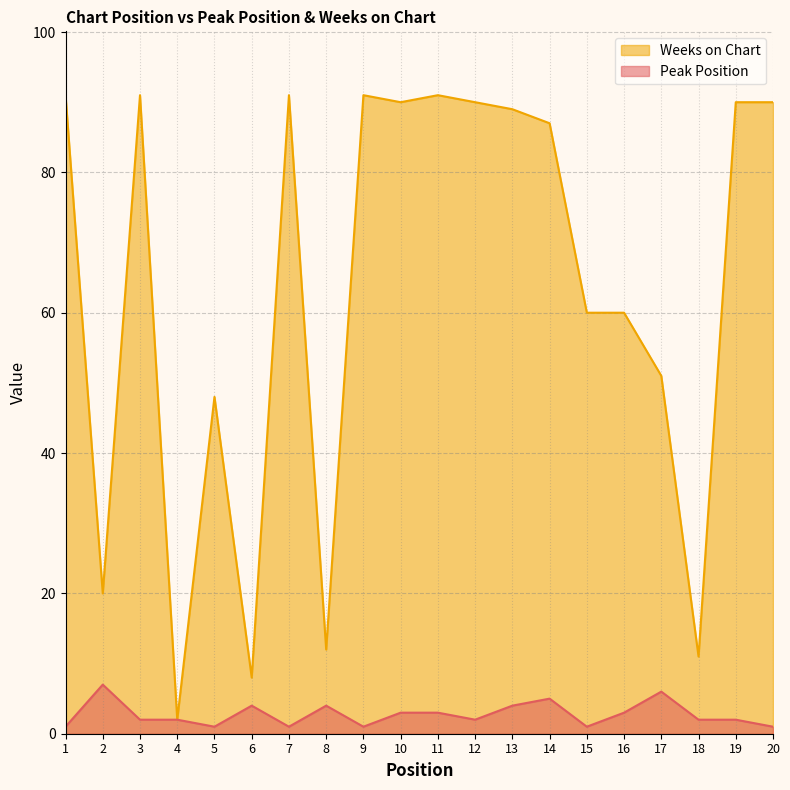

What is the value of the Weeks on Chart point at the 9th from the left?

91